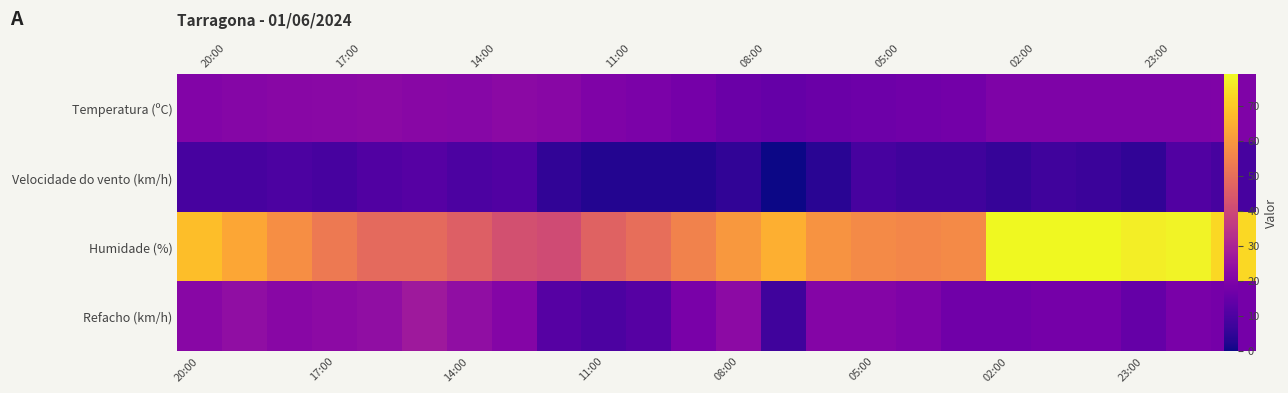

What is the lowest value of the Refacho (km/h) series?

8.0